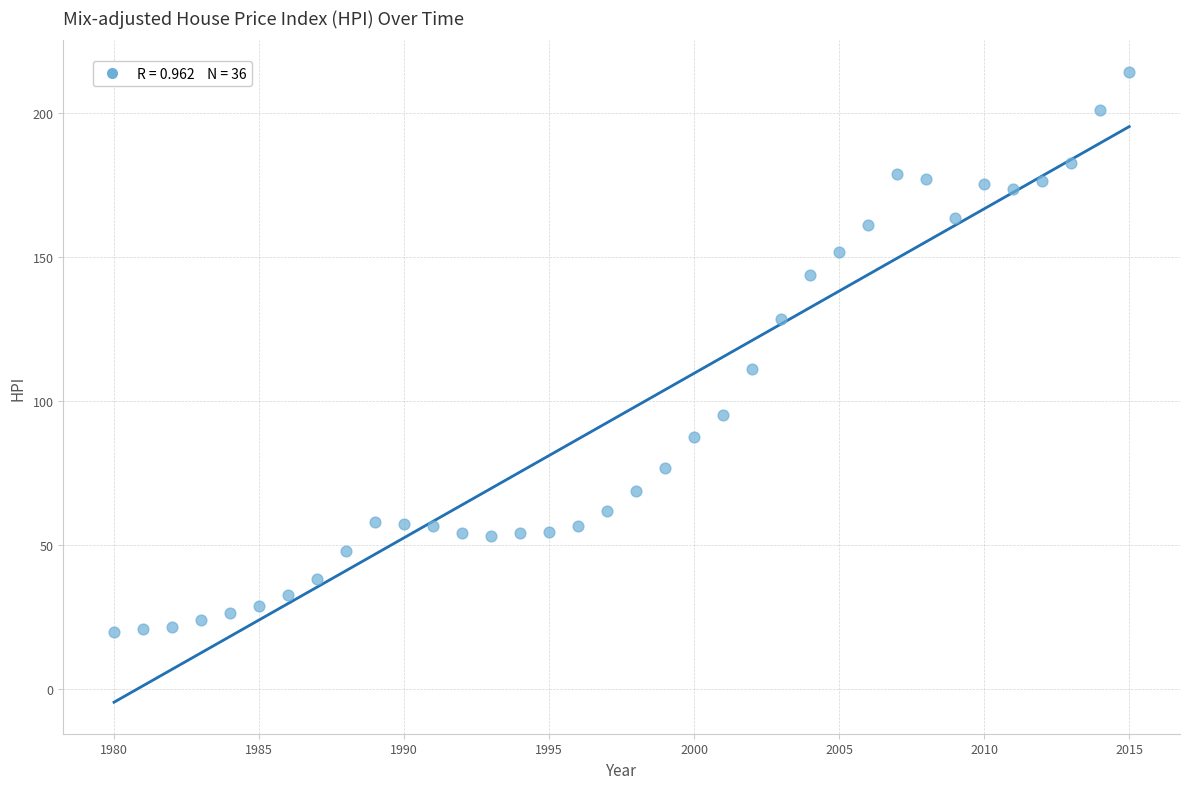

What Y value in the scatter plot is closest to 117?

111.2